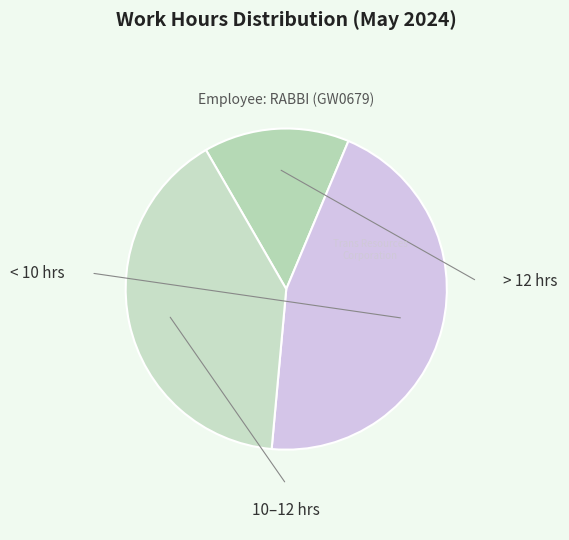

Does any single category account for the majority?

No